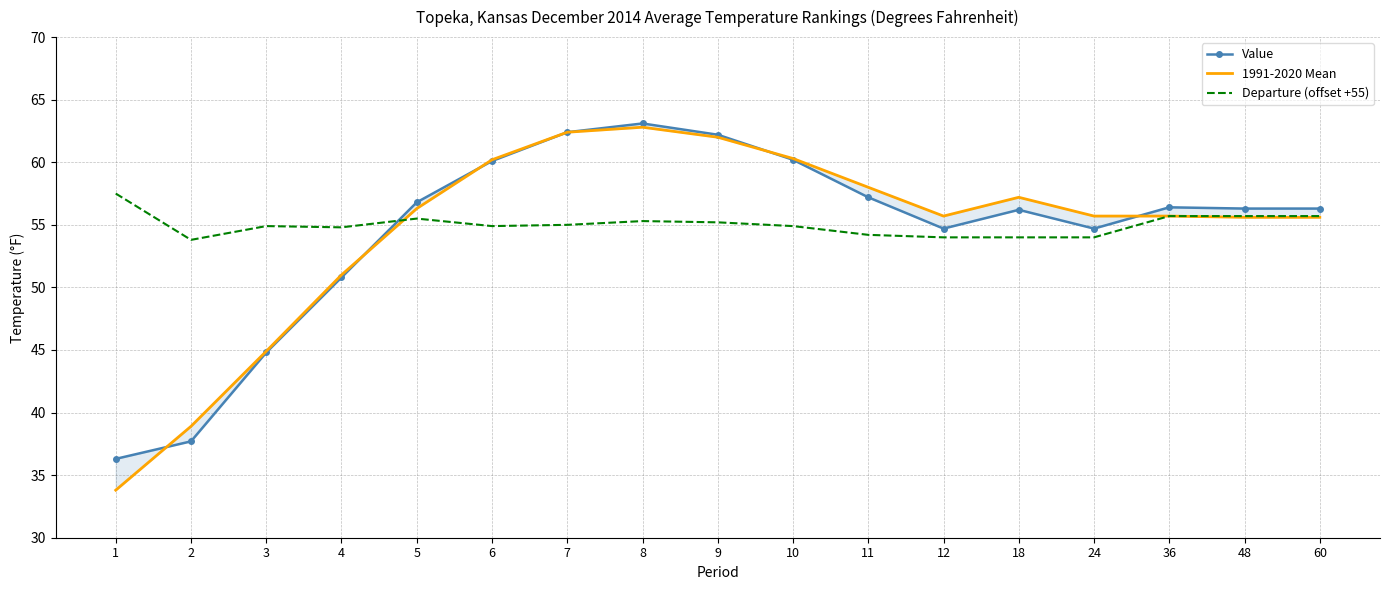

Does the chart have visible grid lines?

Yes